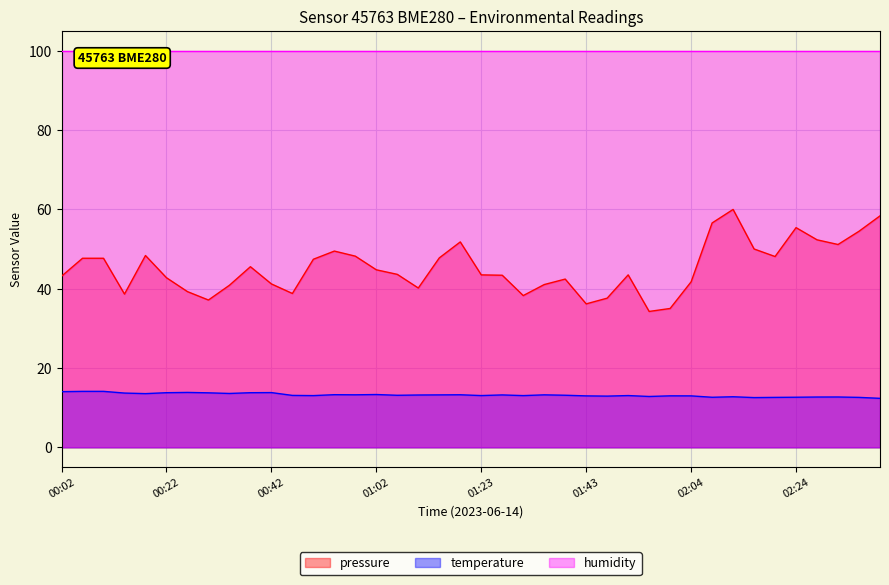

What is the average value of the temperature series?

13.2